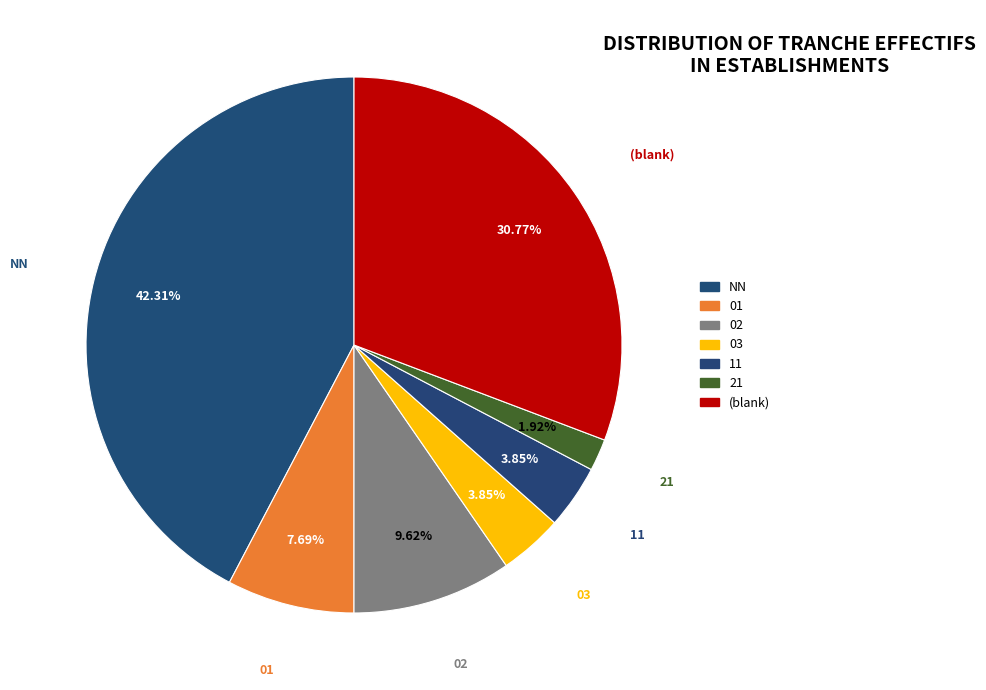

Which category has the biggest portion of the pie?

NN